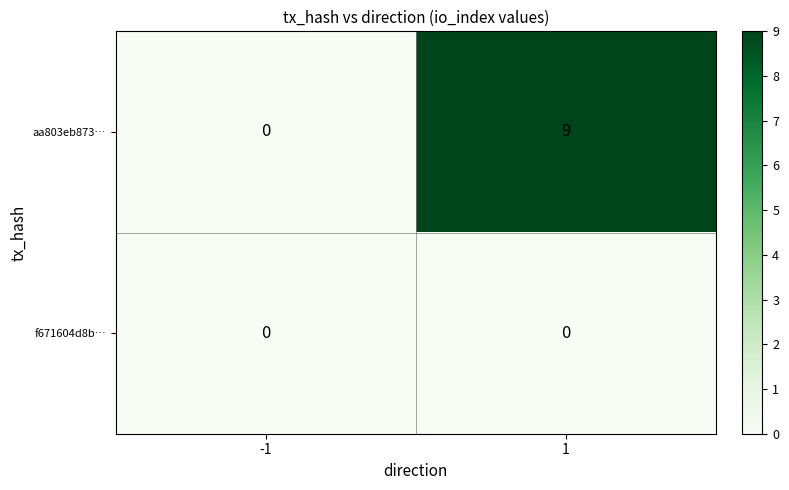

Which series has the widest spread of values?

aa803eb873…